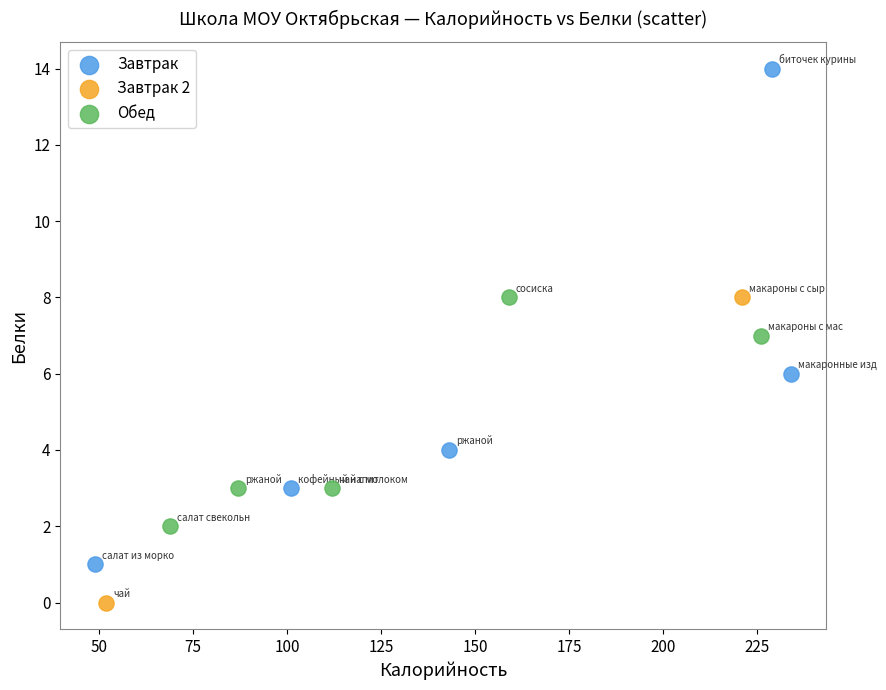

Which series contains the lowest Y value?

Завтрак 2